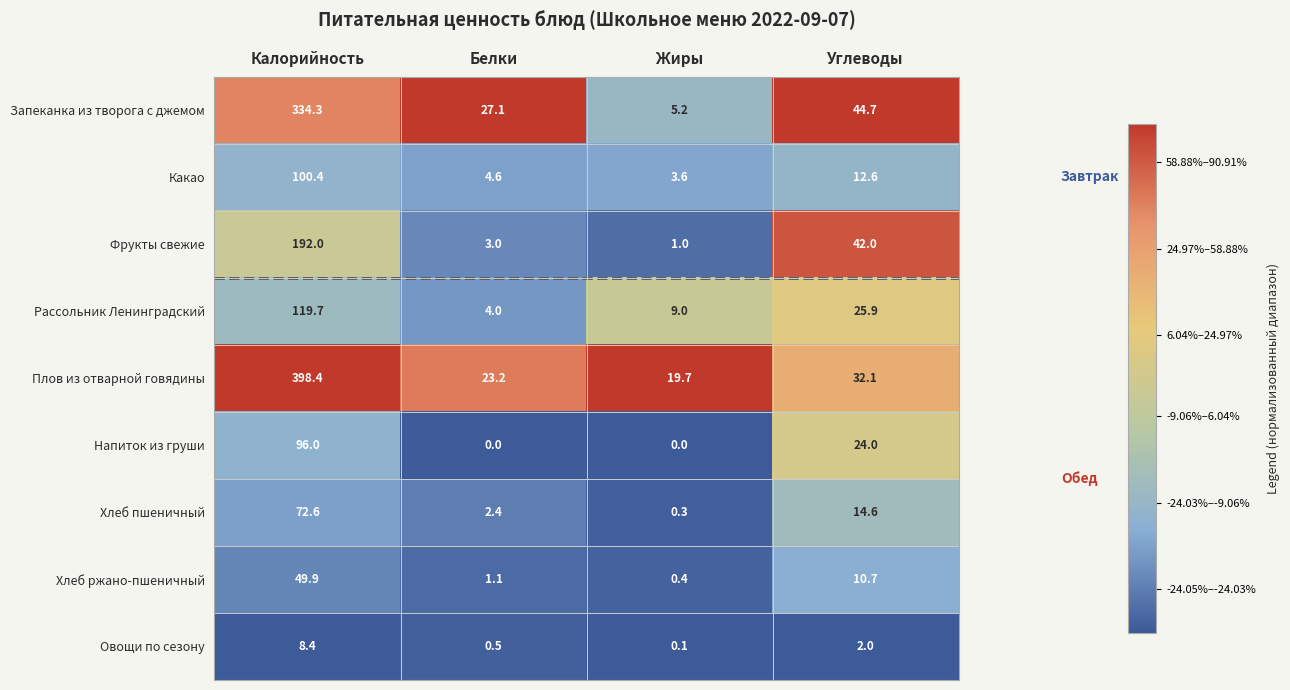

At Калорийность, list the series in order from largest to smallest.

Плов из отварной говядины, Запеканка из творога с джемом, Фрукты свежие, Рассольник Ленинградский, Какао, Напиток из груши, Хлеб пшеничный, Хлеб ржано-пшеничный, Овощи по сезону